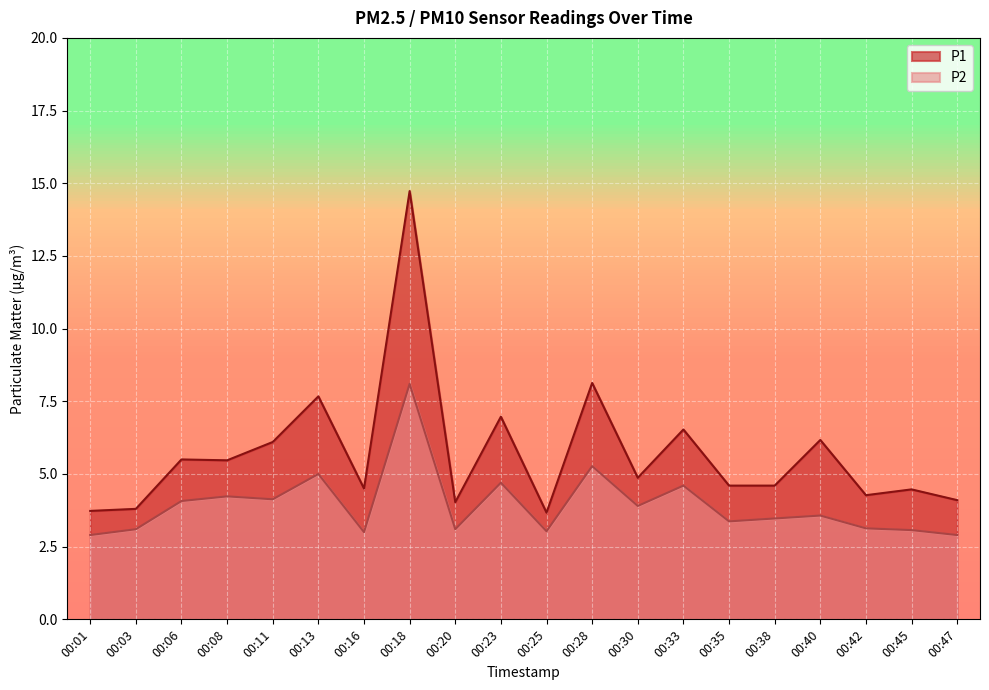

True or false: P2 has a value of 4.2 at 00:08.

True